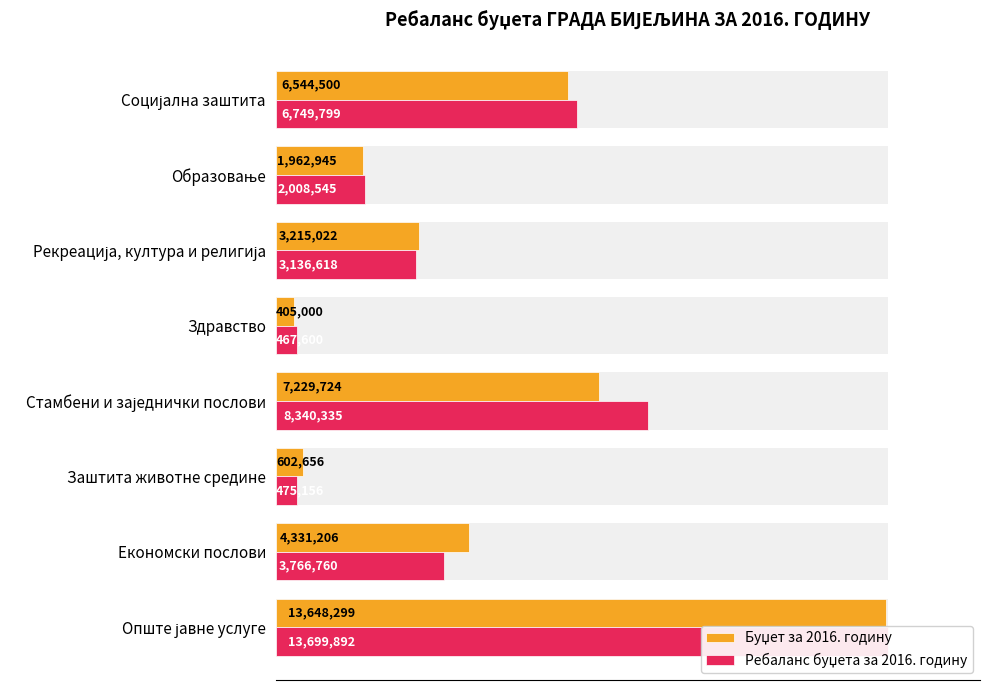

Which series has the largest total across all categories?

Ребаланс буџета за 2016. годину